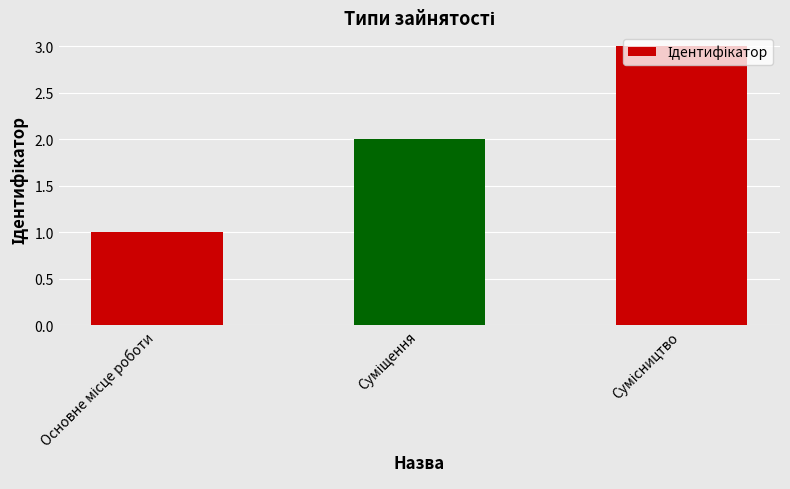

What is the sum of all values?

6